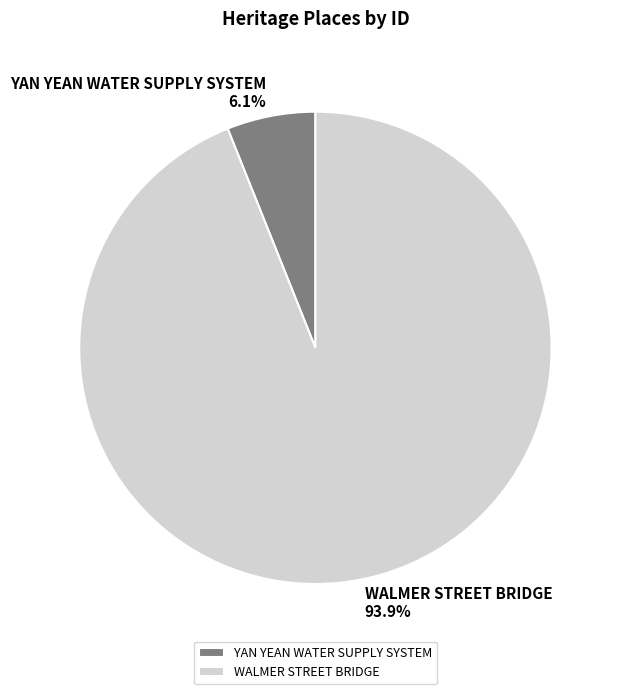

How many segments does this pie chart have?

2